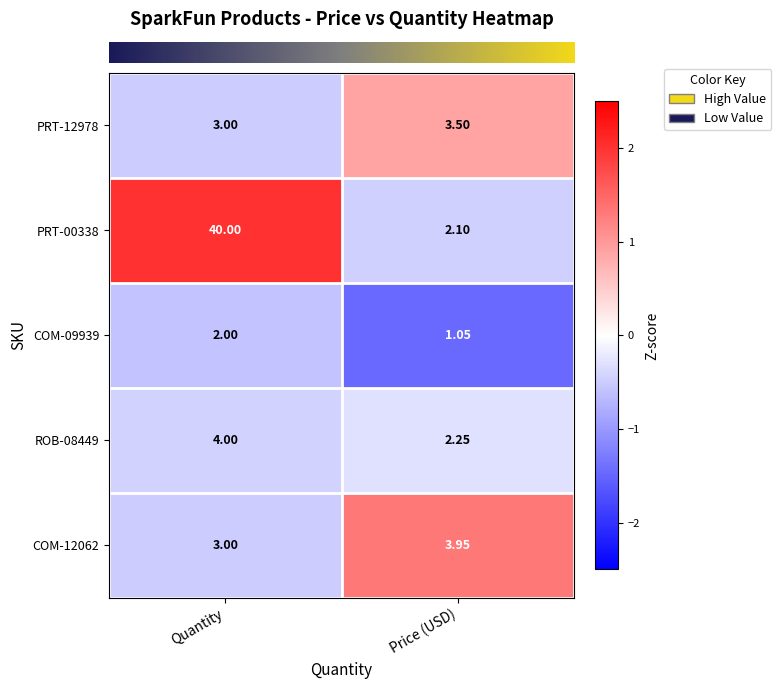

At which label is ROB-08449 closest to 3?

Price (USD)